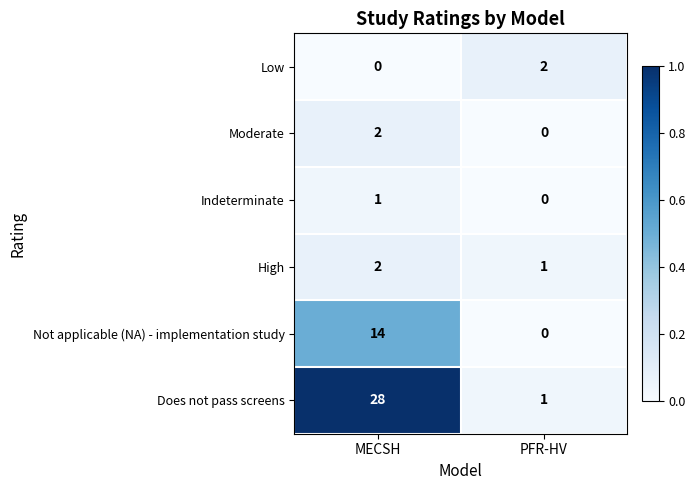

Which series changed the most between MECSH and PFR-HV?

Does not pass screens